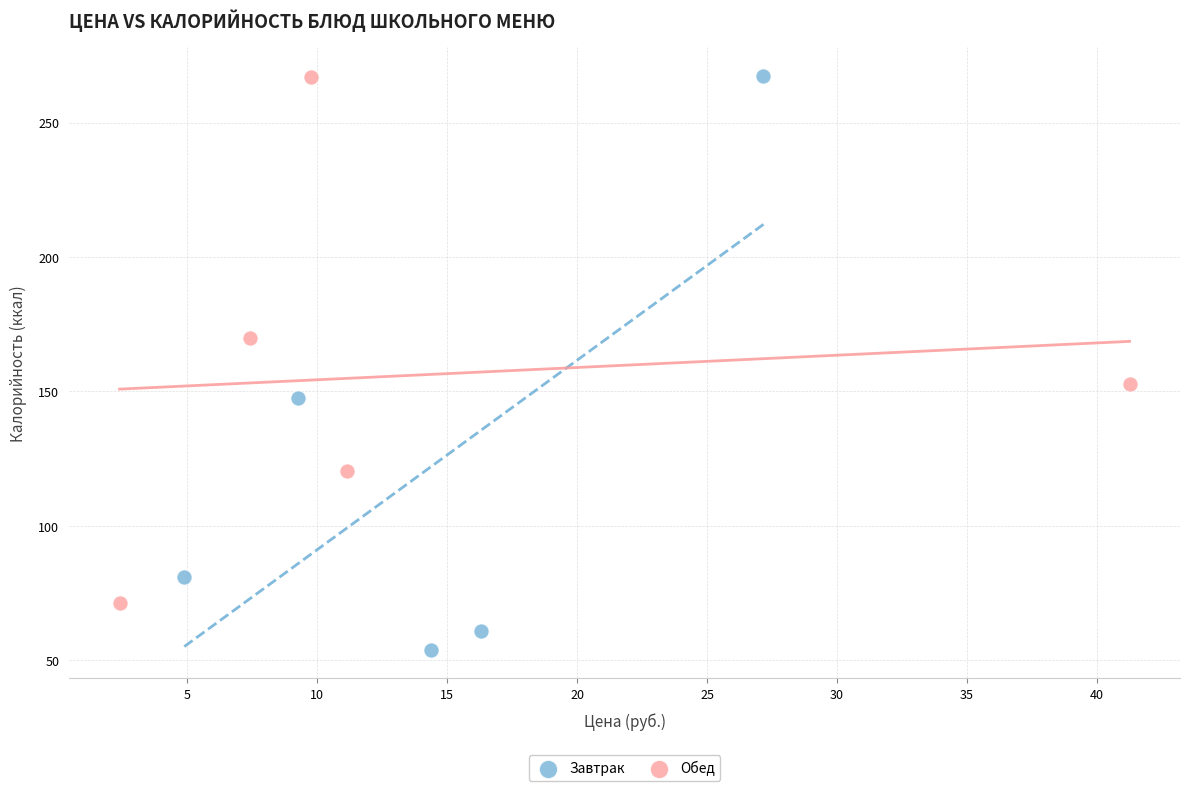

Which series has the largest Y range (max minus min)?

Завтрак